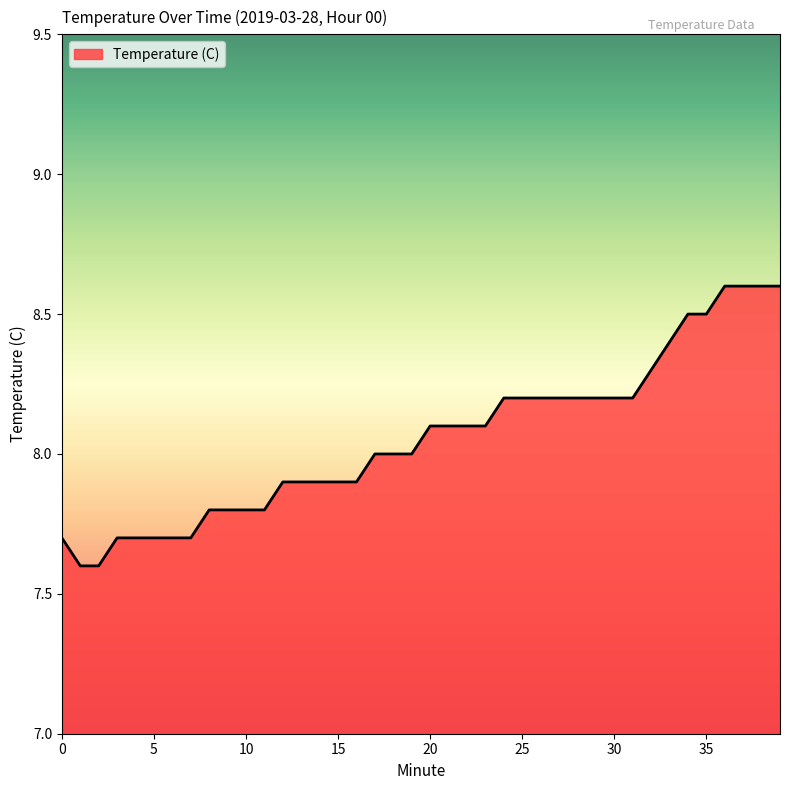

What is the smallest value displayed?

7.6